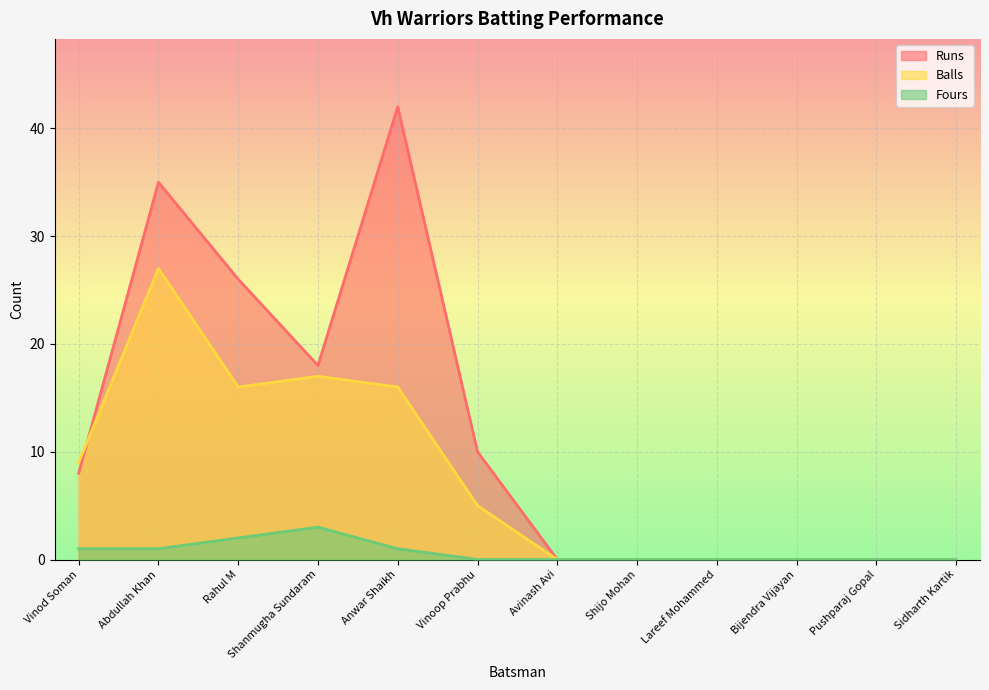

Which label corresponds to the largest value in the chart?

Anwar Shaikh